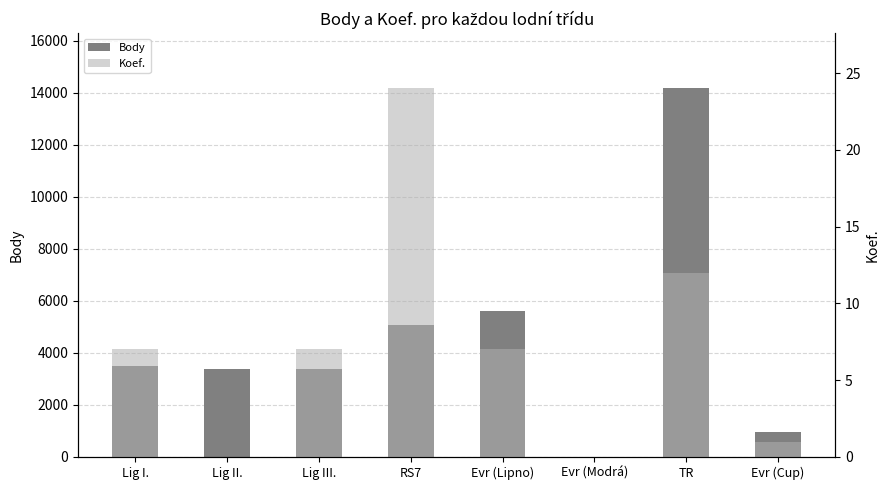

How many bars are there in total?

16